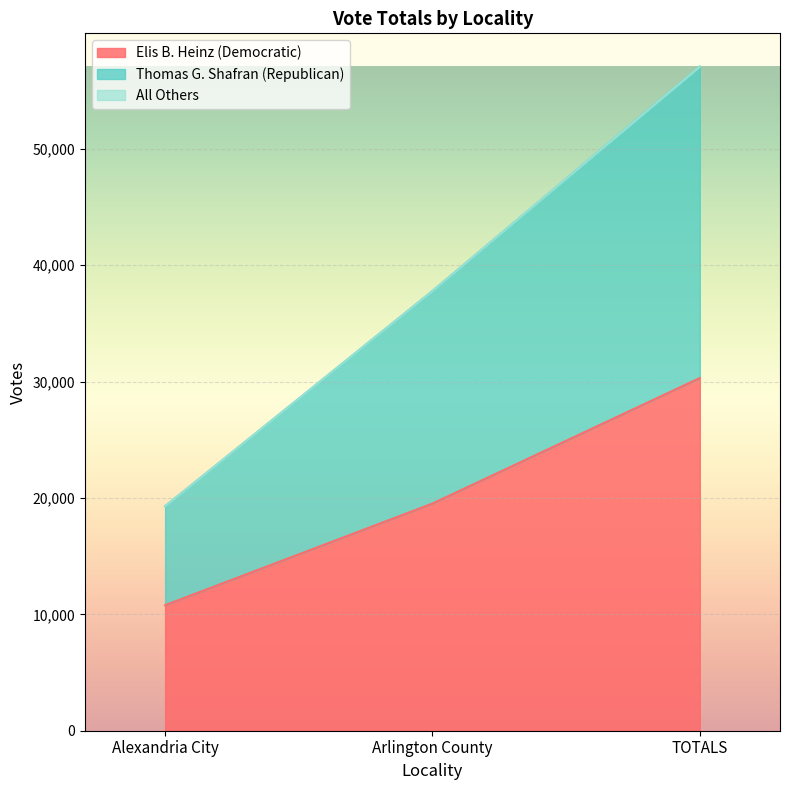

What position from the right is Arlington County?

2